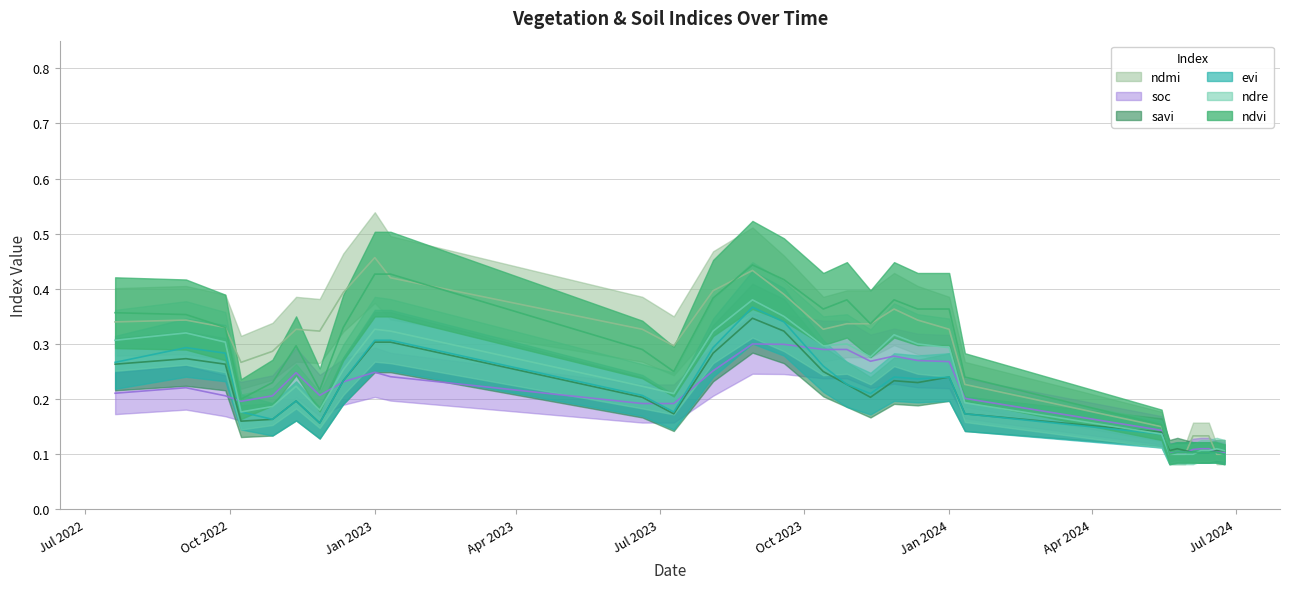

What is the sum of all ndvi values?

8.3